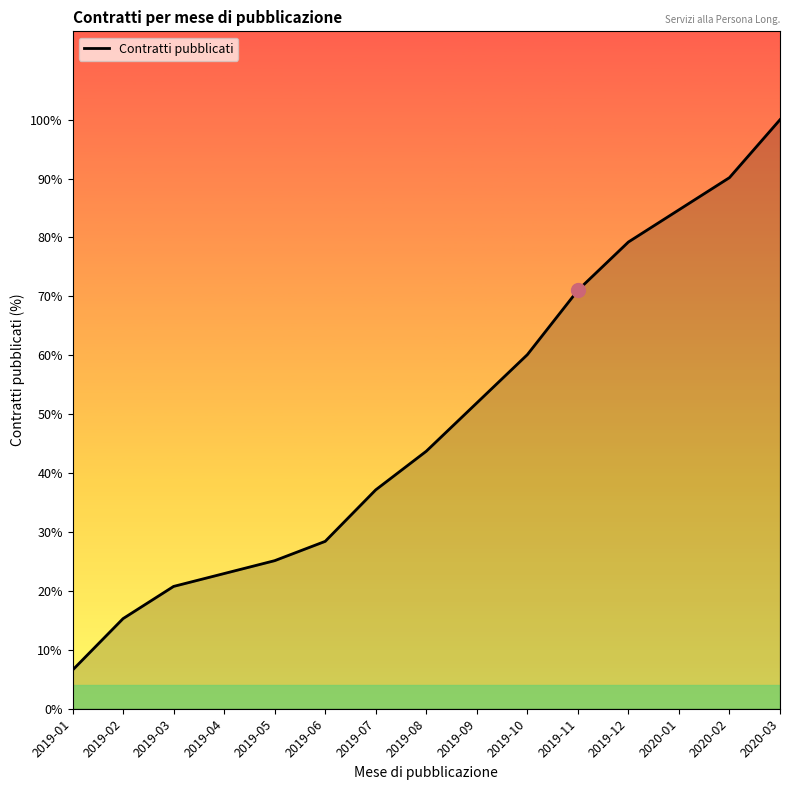

List the labels in order of value, smallest first.

2019-01, 2019-02, 2019-03, 2019-04, 2019-05, 2019-06, 2019-07, 2019-08, 2019-09, 2019-10, 2019-11, 2019-12, 2020-01, 2020-02, 2020-03